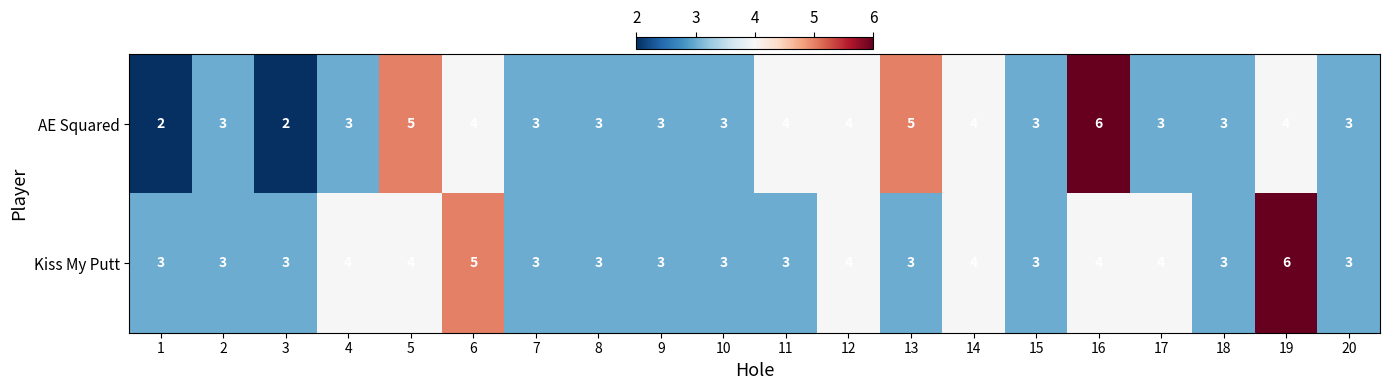

What value does the Kiss My Putt series have at 14?

4